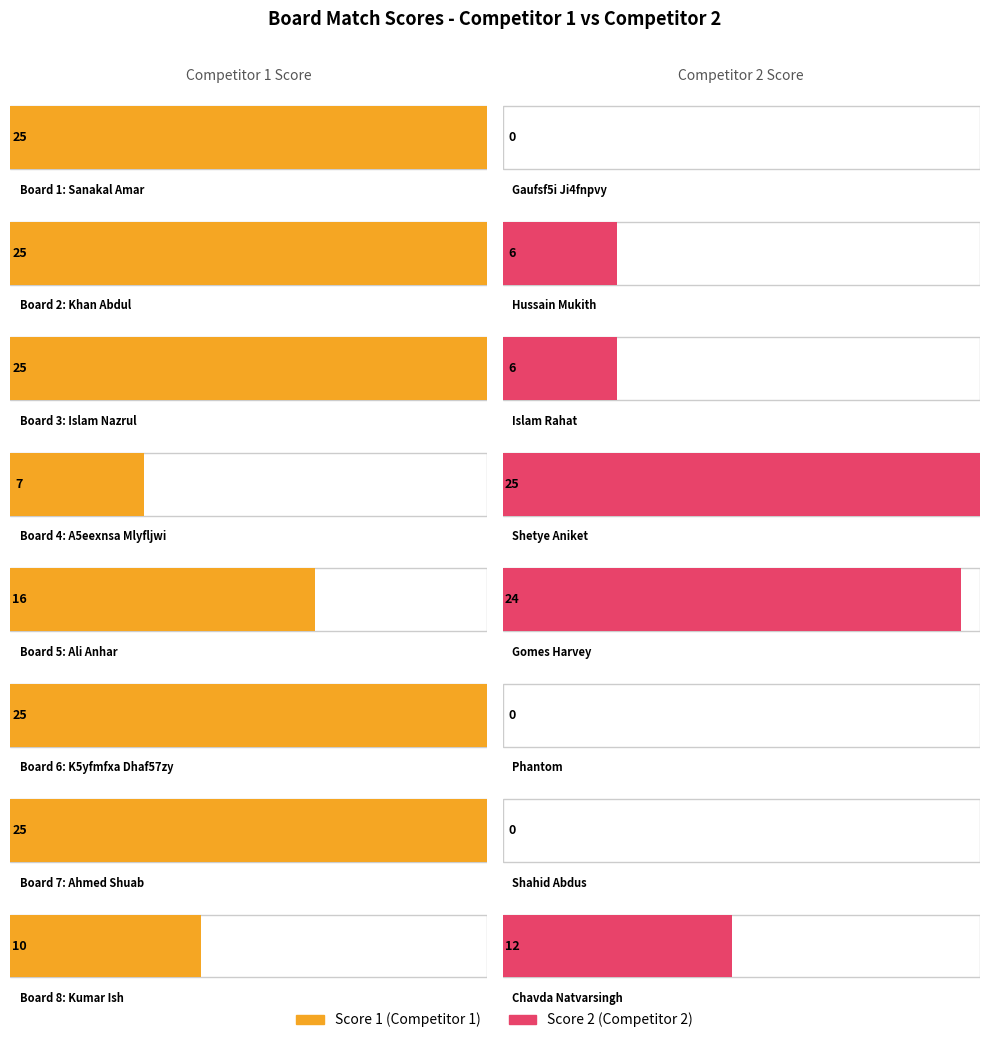

Which series has the largest total across all categories?

Score 1